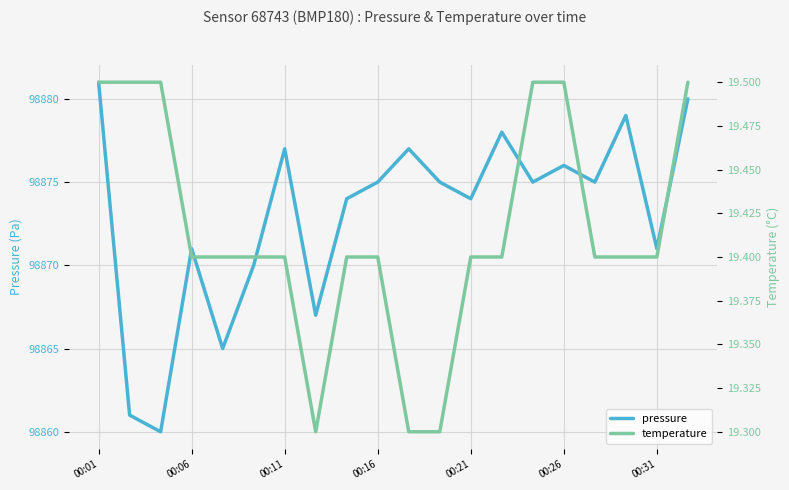

Which category has the highest value across all series?

00:01